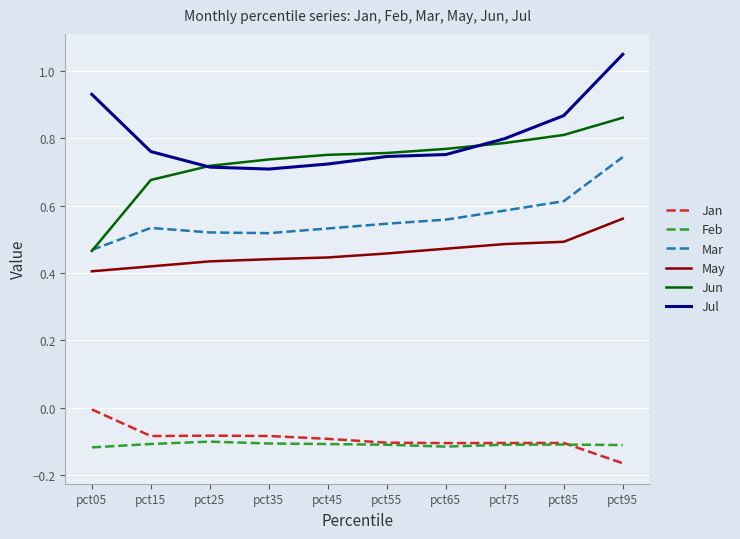

True or false: Mar has a value of 0.8 at pct15.

False